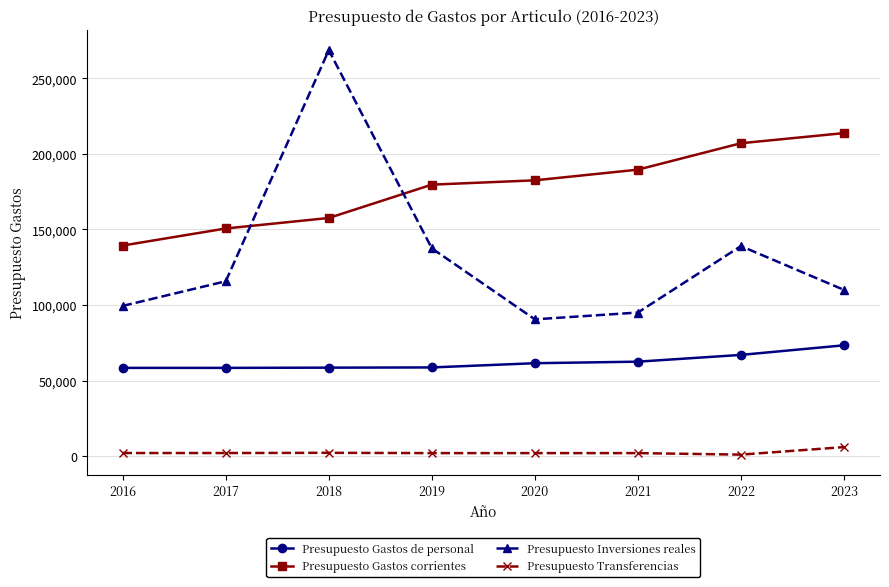

Between 2017 and 2019, which series saw the biggest shift?

Presupuesto Gastos corrientes